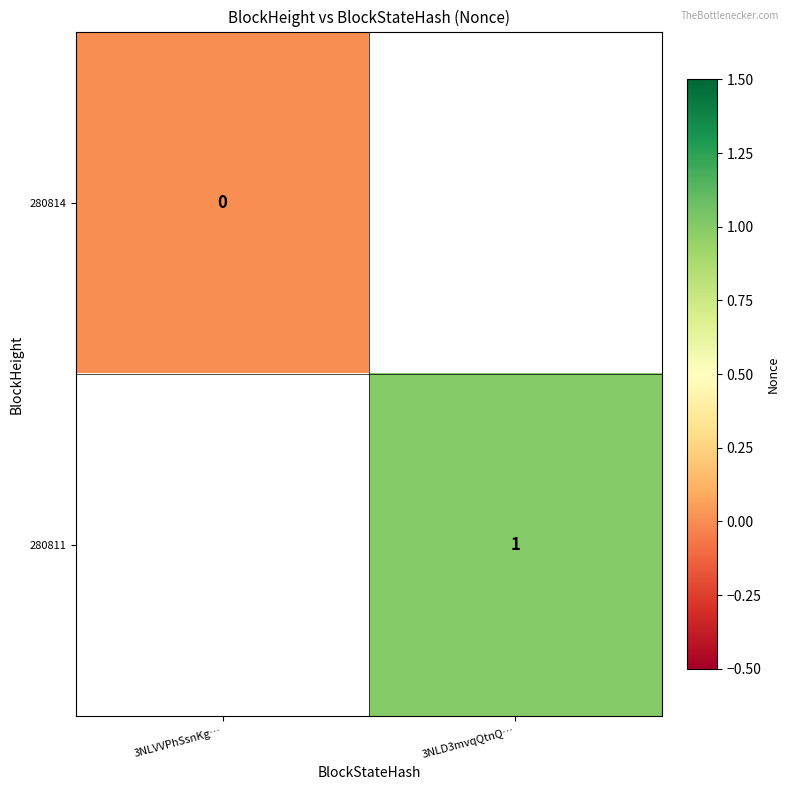

Is the value of 280814 at 3NLVVPhSsnKg… greater than the value of 280811 at 3NLD3mvqQtnQ…?

No